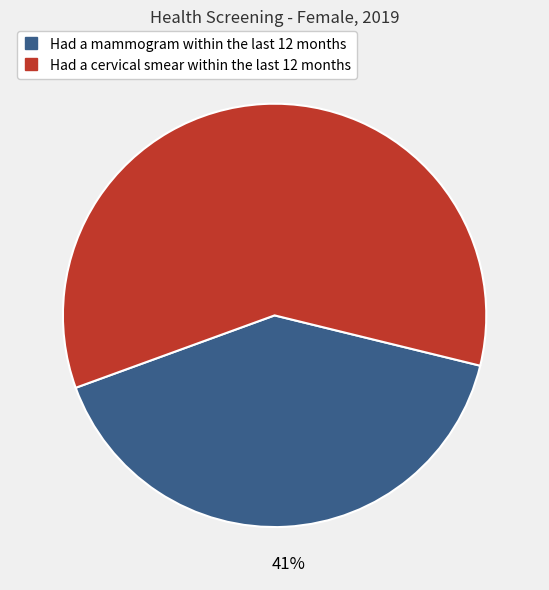

How many segments does this pie chart have?

2